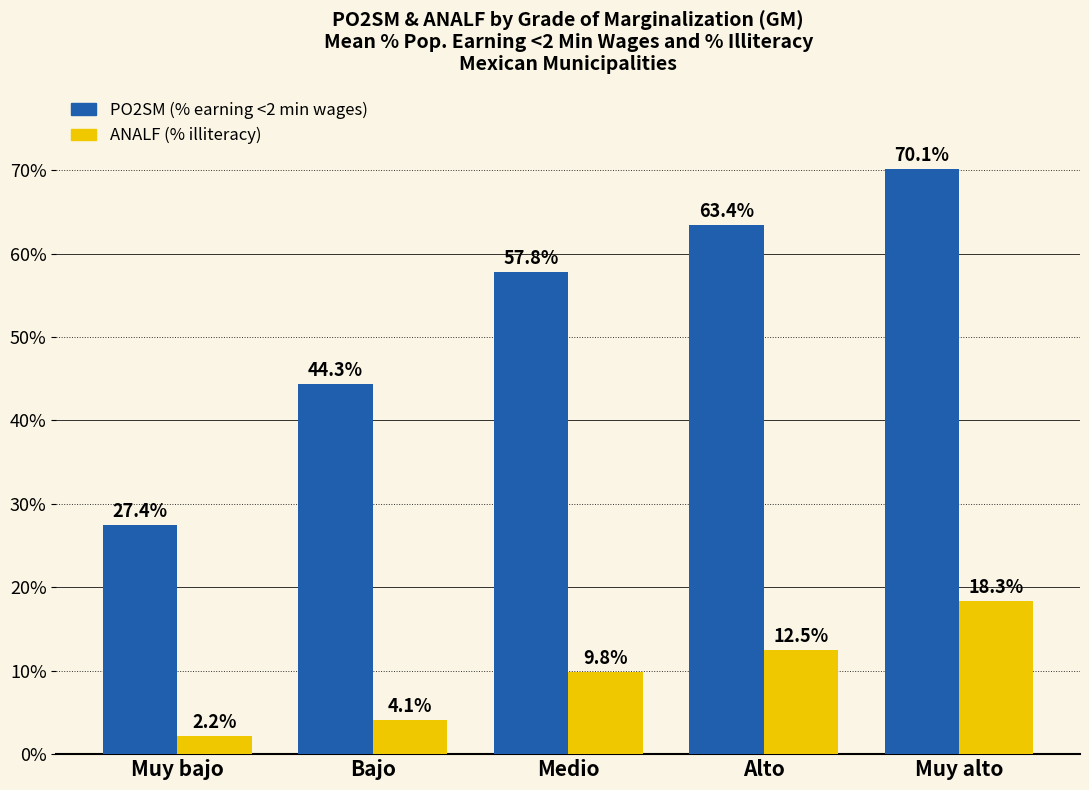

Which series changed the most between Bajo and Muy alto?

PO2SM (% earning <2 min wages)